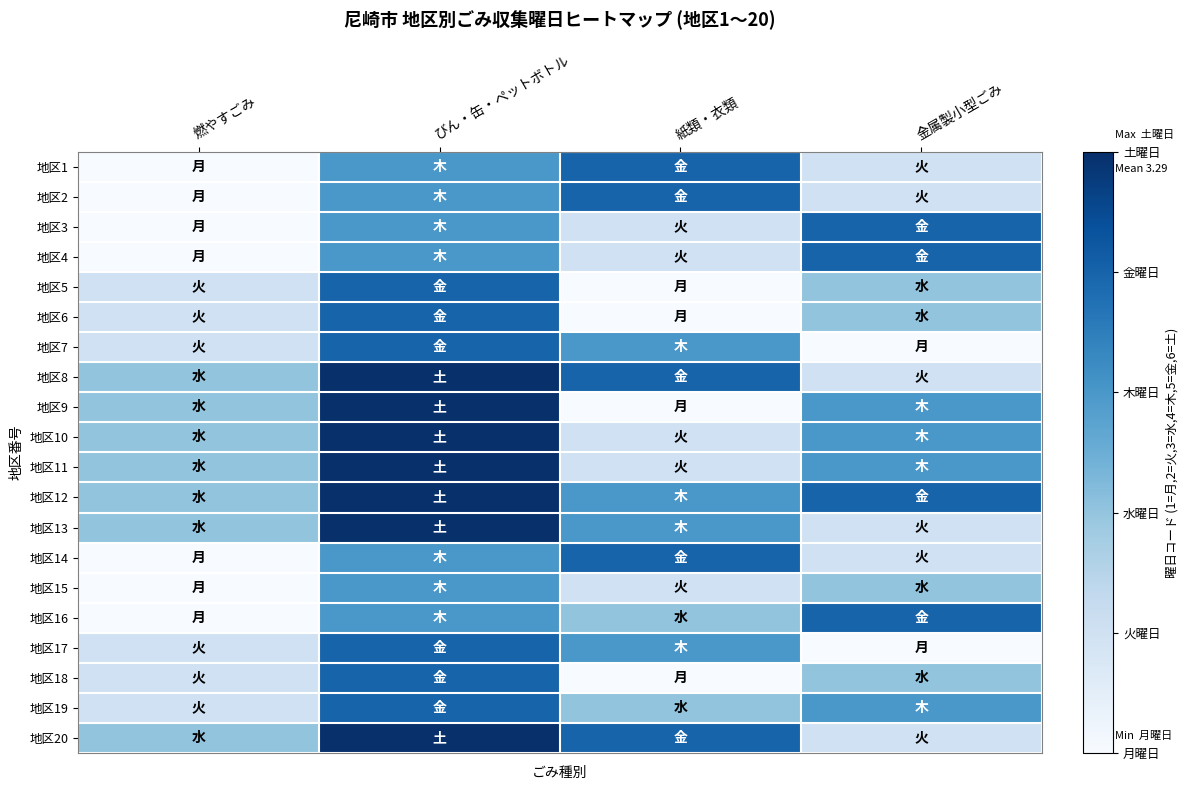

Reading right to left, transcribe all the data shown in this chart.

地区1: 金属製小型ごみ=2	紙類・衣類=5	びん・缶・ペットボトル=4	燃やすごみ=1
地区2: 金属製小型ごみ=2	紙類・衣類=5	びん・缶・ペットボトル=4	燃やすごみ=1
地区3: 金属製小型ごみ=5	紙類・衣類=2	びん・缶・ペットボトル=4	燃やすごみ=1
地区4: 金属製小型ごみ=5	紙類・衣類=2	びん・缶・ペットボトル=4	燃やすごみ=1
地区5: 金属製小型ごみ=3	紙類・衣類=1	びん・缶・ペットボトル=5	燃やすごみ=2
地区6: 金属製小型ごみ=3	紙類・衣類=1	びん・缶・ペットボトル=5	燃やすごみ=2
地区7: 金属製小型ごみ=1	紙類・衣類=4	びん・缶・ペットボトル=5	燃やすごみ=2
地区8: 金属製小型ごみ=2	紙類・衣類=5	びん・缶・ペットボトル=6	燃やすごみ=3
地区9: 金属製小型ごみ=4	紙類・衣類=1	びん・缶・ペットボトル=6	燃やすごみ=3
地区10: 金属製小型ごみ=4	紙類・衣類=2	びん・缶・ペットボトル=6	燃やすごみ=3
地区11: 金属製小型ごみ=4	紙類・衣類=2	びん・缶・ペットボトル=6	燃やすごみ=3
地区12: 金属製小型ごみ=5	紙類・衣類=4	びん・缶・ペットボトル=6	燃やすごみ=3
地区13: 金属製小型ごみ=2	紙類・衣類=4	びん・缶・ペットボトル=6	燃やすごみ=3
地区14: 金属製小型ごみ=2	紙類・衣類=5	びん・缶・ペットボトル=4	燃やすごみ=1
地区15: 金属製小型ごみ=3	紙類・衣類=2	びん・缶・ペットボトル=4	燃やすごみ=1
地区16: 金属製小型ごみ=5	紙類・衣類=3	びん・缶・ペットボトル=4	燃やすごみ=1
地区17: 金属製小型ごみ=1	紙類・衣類=4	びん・缶・ペットボトル=5	燃やすごみ=2
地区18: 金属製小型ごみ=3	紙類・衣類=1	びん・缶・ペットボトル=5	燃やすごみ=2
地区19: 金属製小型ごみ=4	紙類・衣類=3	びん・缶・ペットボトル=5	燃やすごみ=2
地区20: 金属製小型ごみ=2	紙類・衣類=5	びん・缶・ペットボトル=6	燃やすごみ=3